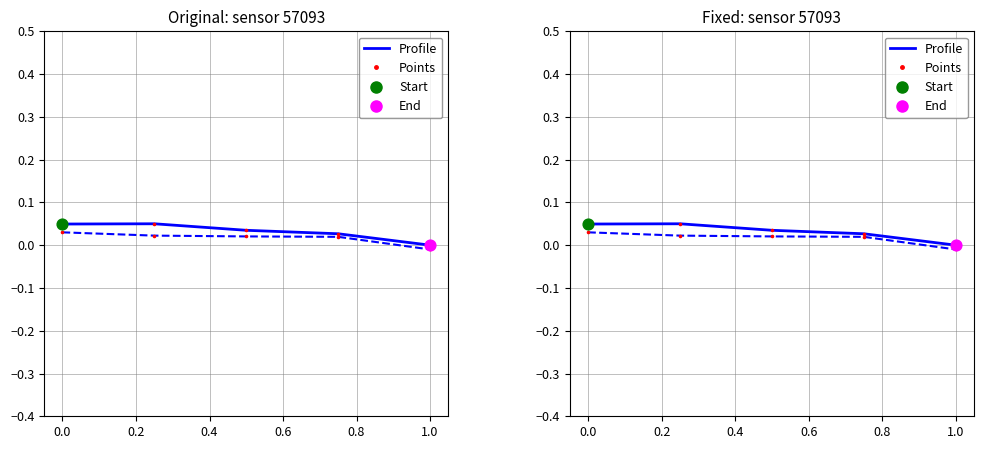

At how many categories does at least one series exceed 0?

4